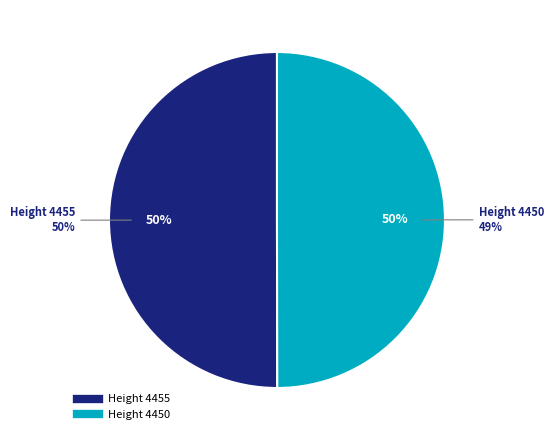

True or false: 4450 accounts for 61% of the total.

False